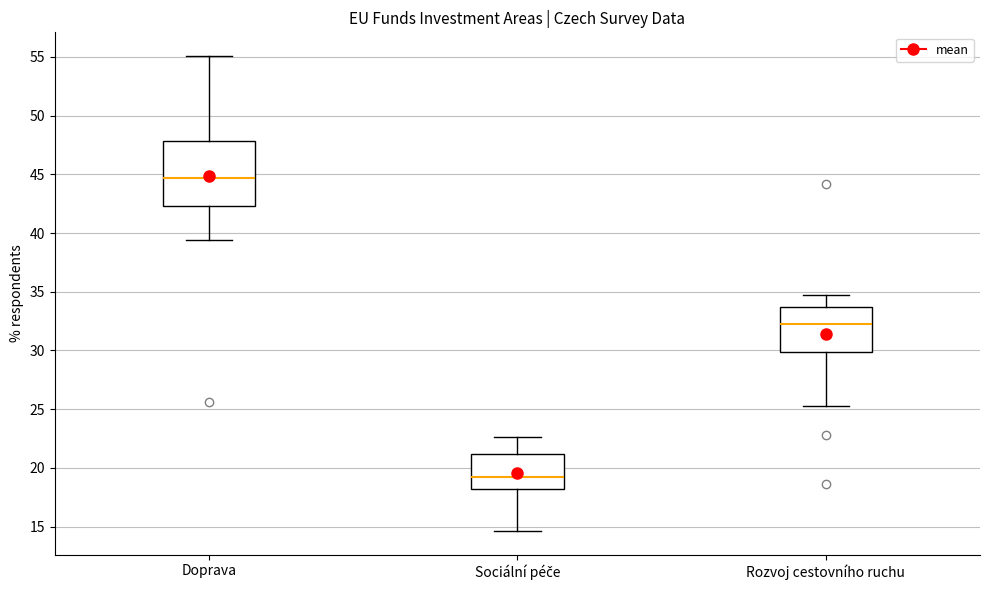

Which box's median line is the highest?

Doprava